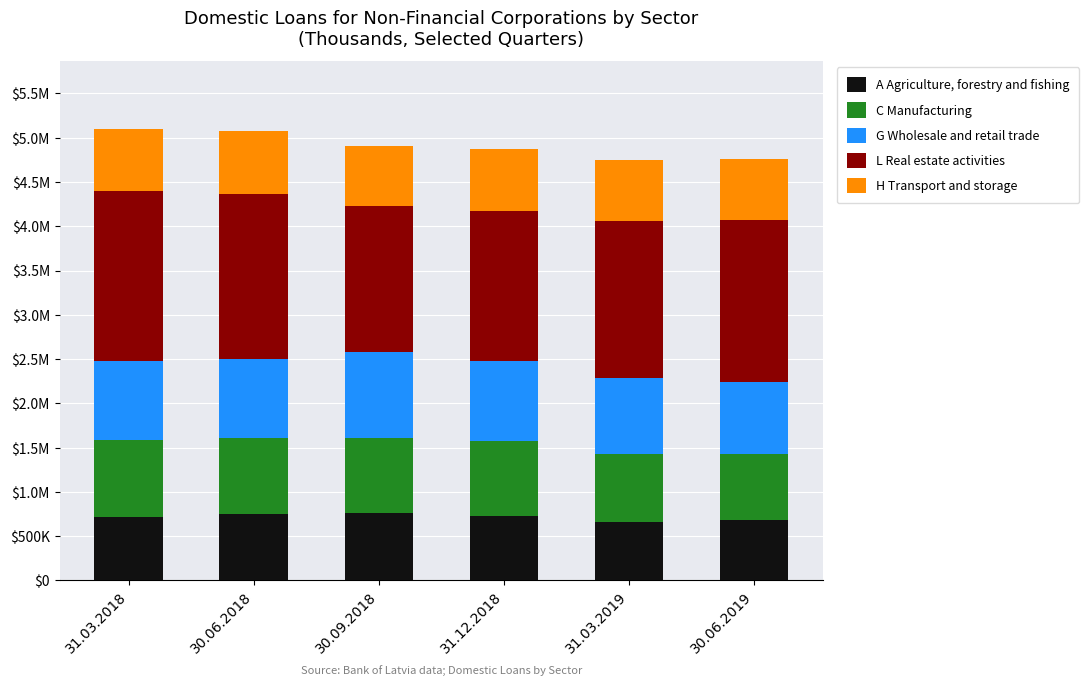

Rank the series by their maximum value, from highest to lowest.

L Real estate activities, G Wholesale and retail trade, C Manufacturing, A Agriculture, forestry and fishing, H Transport and storage